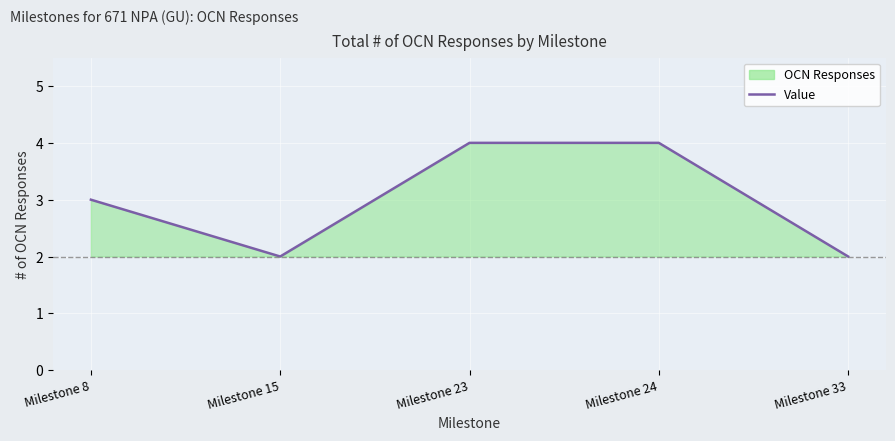

Read the value at Milestone 23.

4